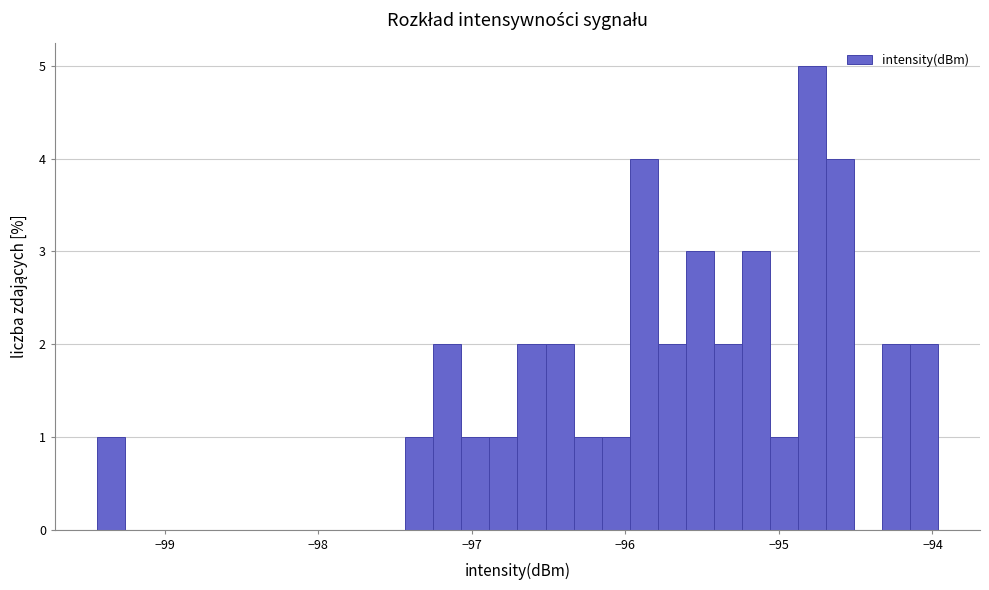

Around what value on the x-axis is the tallest bar? Give the approximate position of its centre, as read against the axis.

-94.8